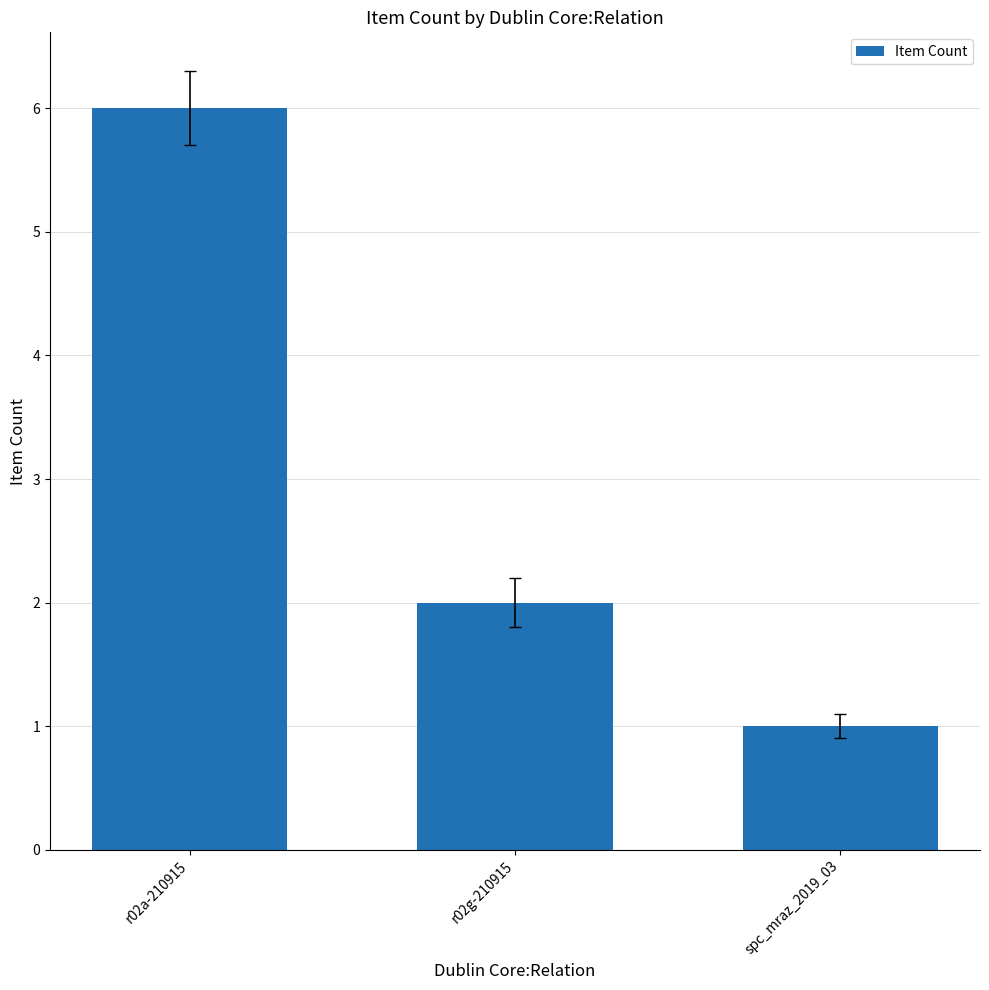

At which category does the chart reach its peak across all series?

r02a-210915